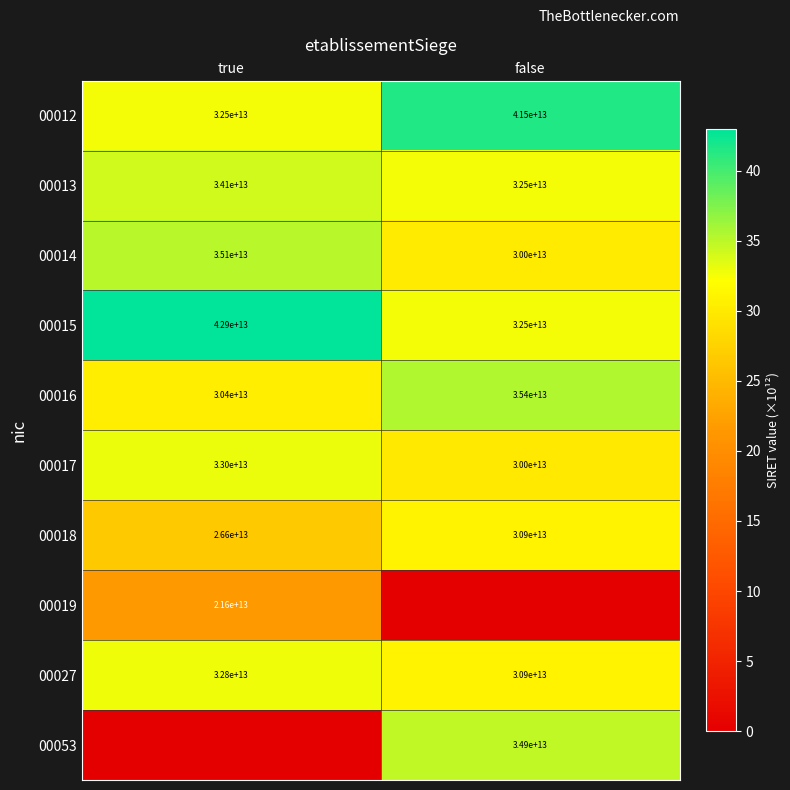

List the labels in order of 00013 value, smallest first.

false, true